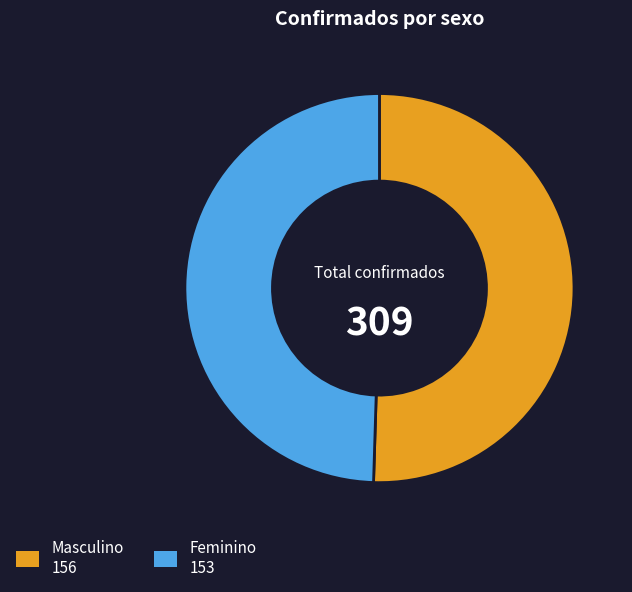

Rank the categories by value from lowest to highest.

Feminino, Masculino